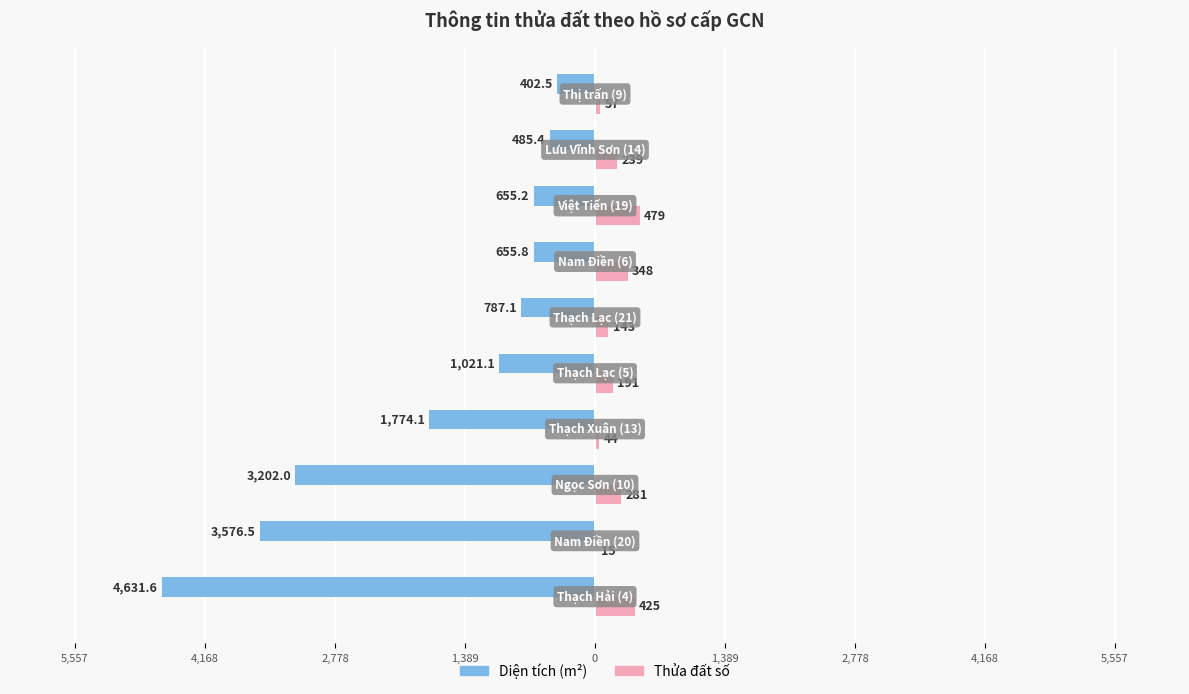

What is the maximum value for Thửa đất số?

479.0